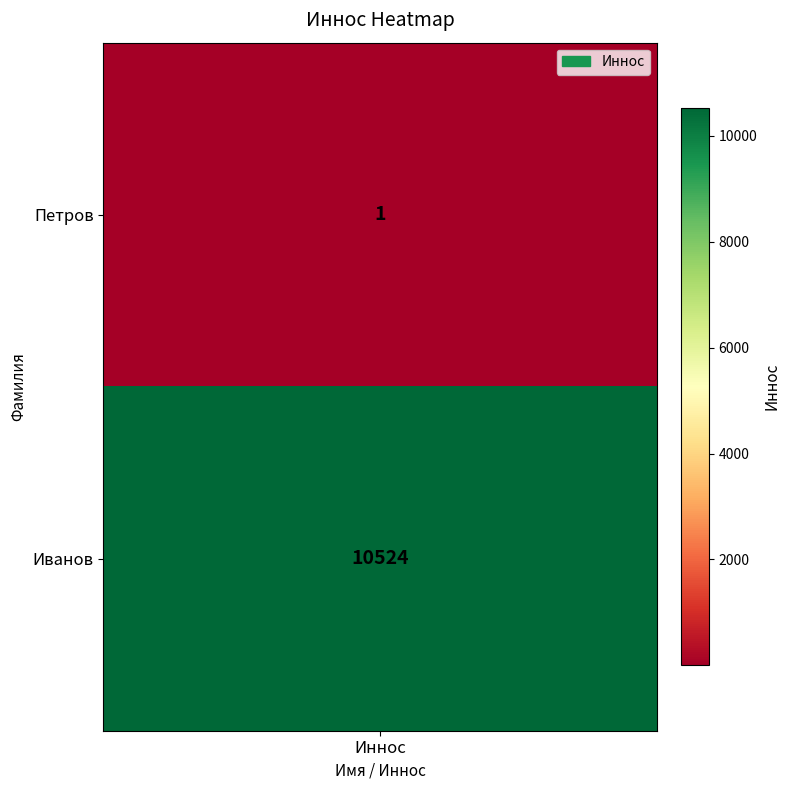

Reading left to right, list all the values displayed in this chart.

1	10524